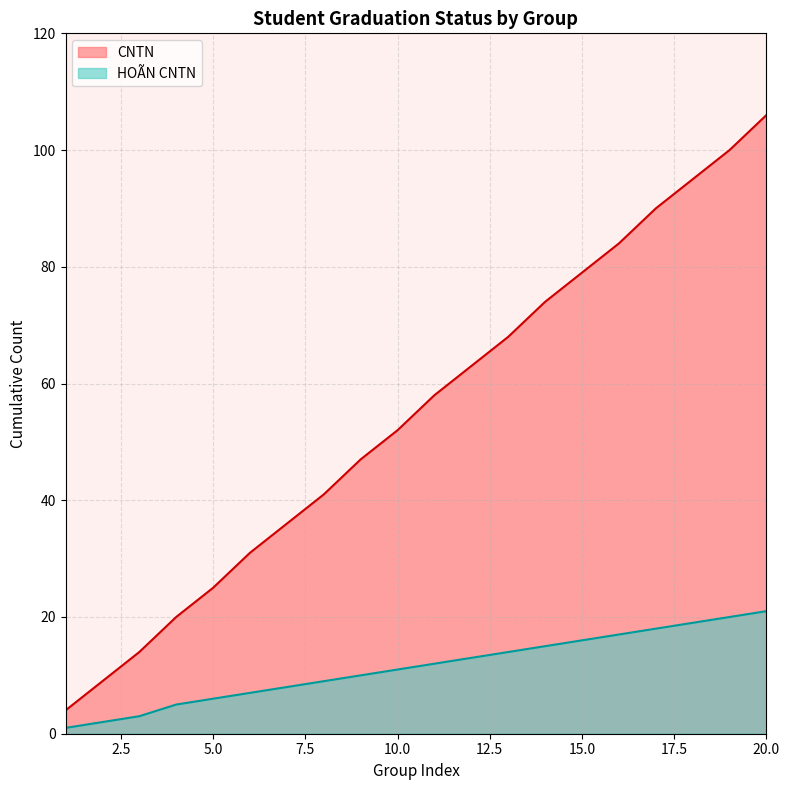

Rank the series by their average value, from highest to lowest.

CNTN, HOÃN CNTN